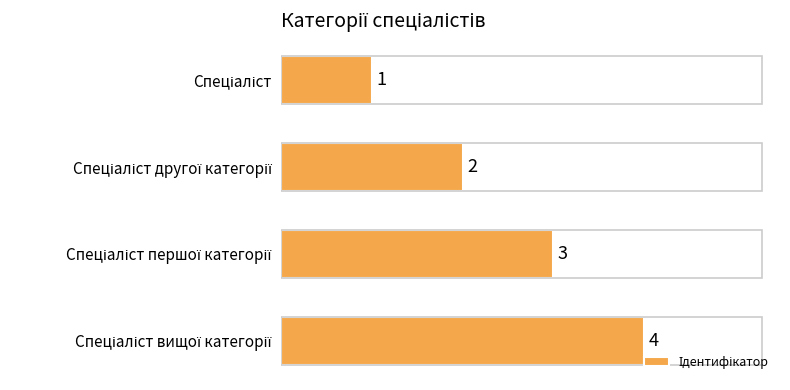

How many values are between 2 and 4?

3